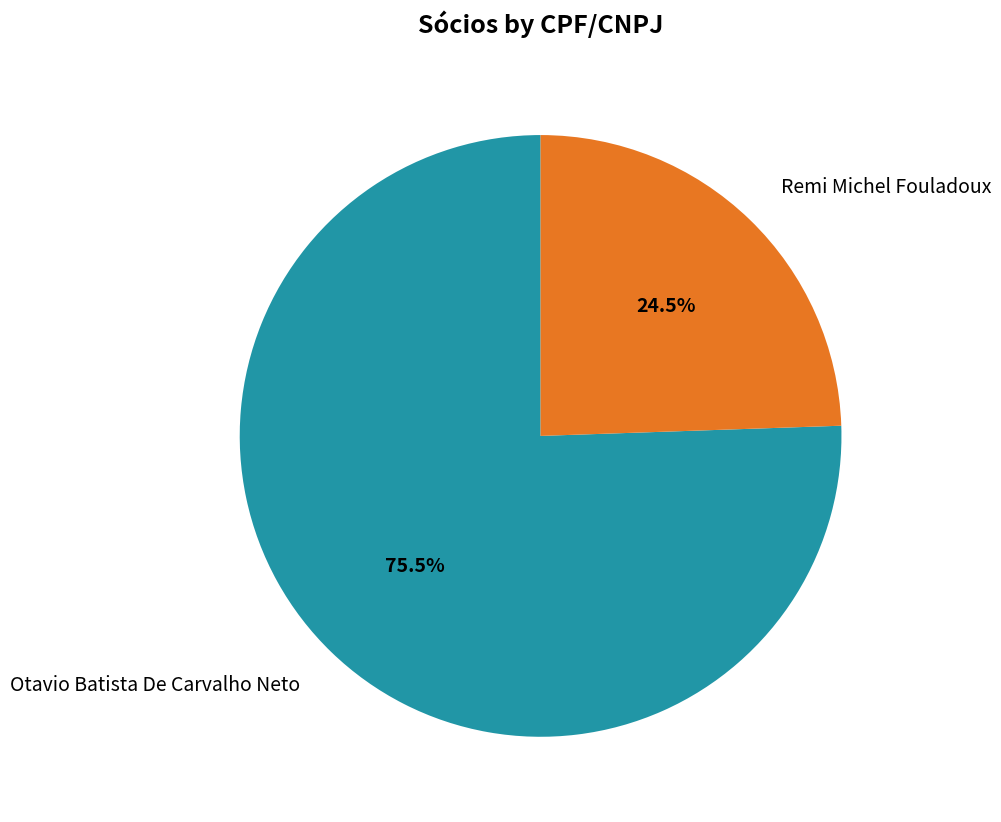

Count the number of slices in the pie.

2